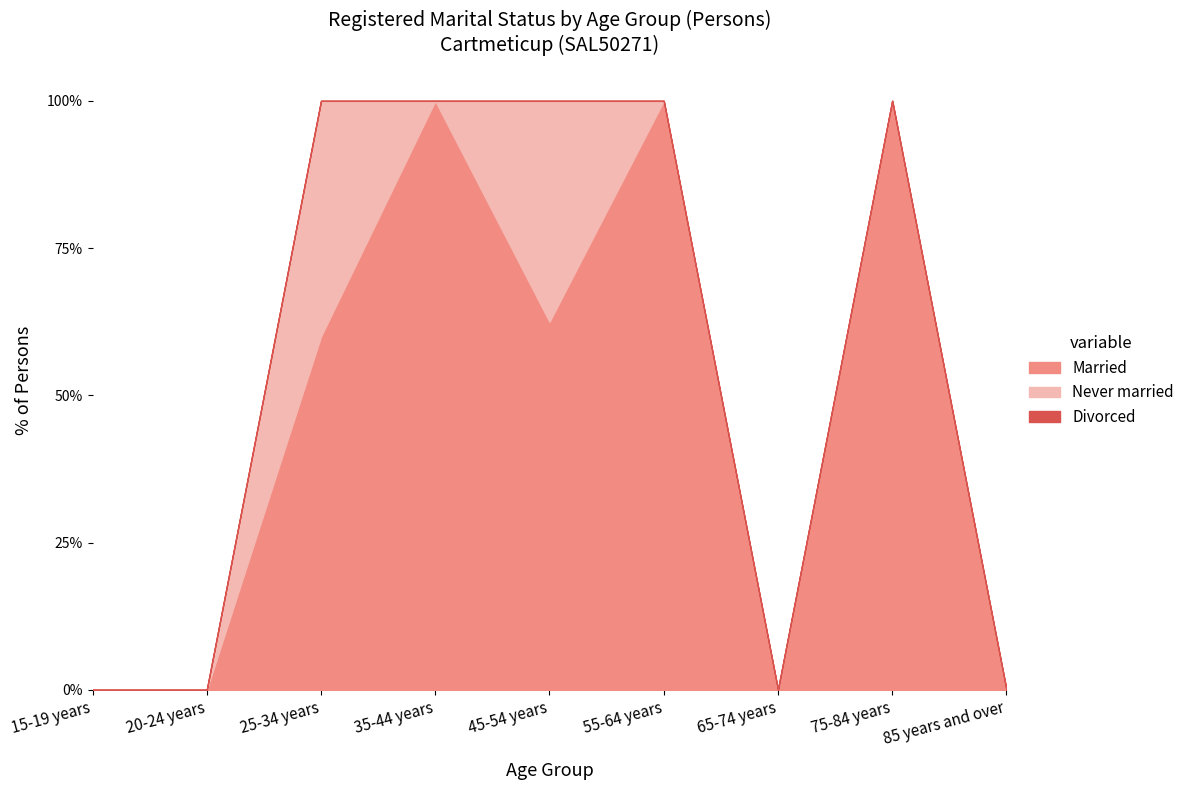

What is the difference between the second highest and minimum values in the Never married series?

3